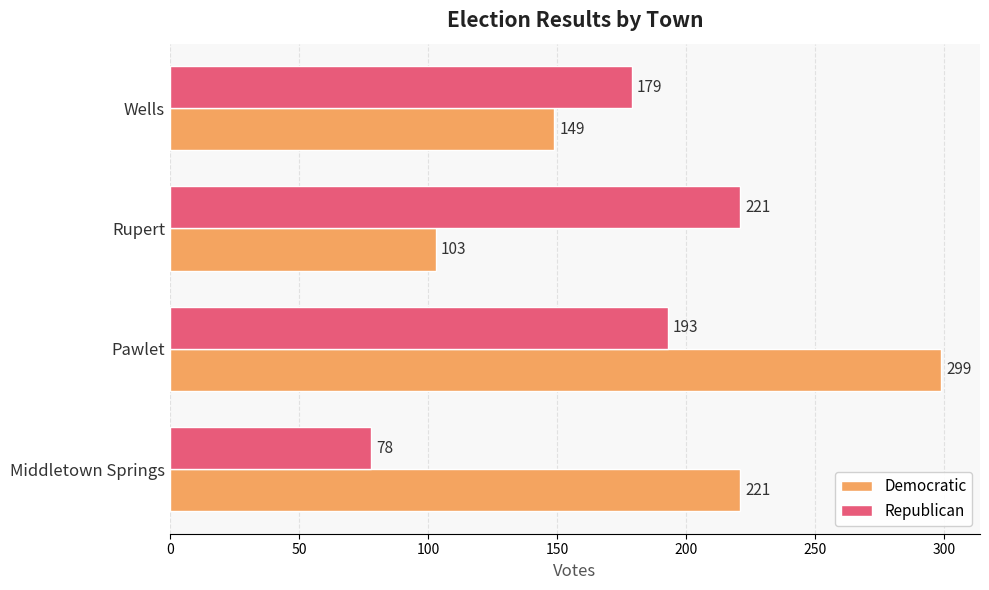

Rank the series by their maximum value, from highest to lowest.

Democratic, Republican